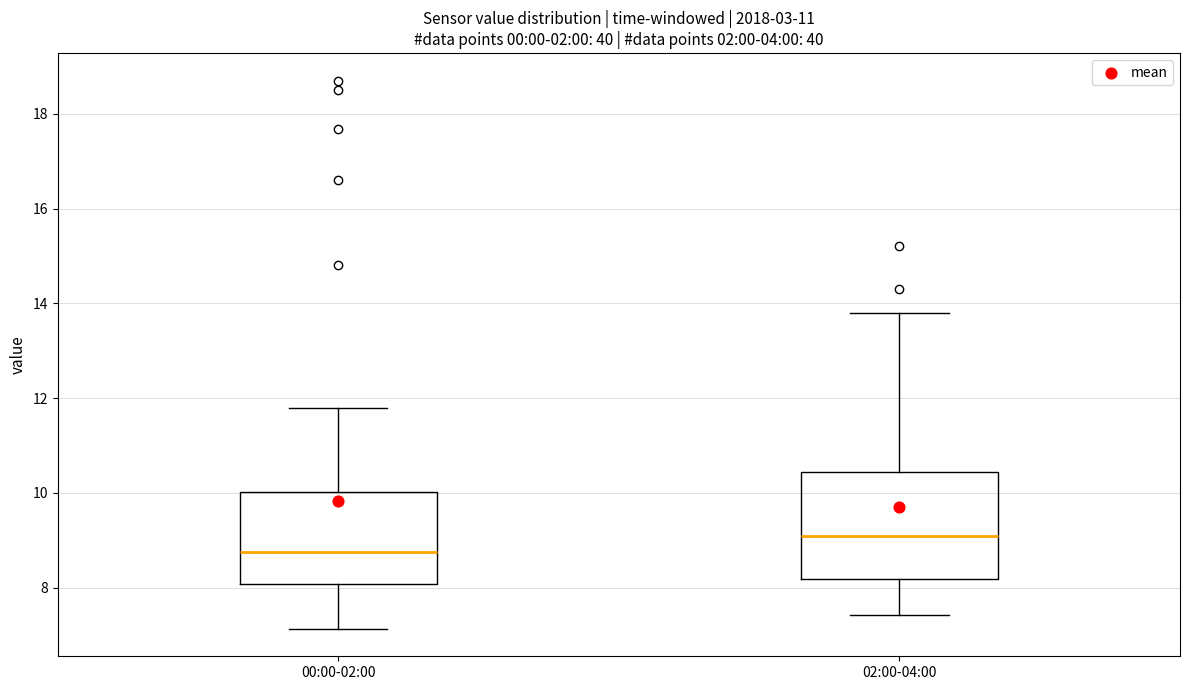

Reading left to right, transcribe this box plot: for each box, give where its median line is, the range the box spans, and where its two whiskers end, as read against the y-axis. The values are not printed on the chart, so give them approximately, as read against the axis.

00:00-02:00: median 8.8, box 8.0 to 10.0, whiskers 7.2 to 11.8
02:00-04:00: median 9.0, box 8.2 to 10.4, whiskers 7.4 to 13.8